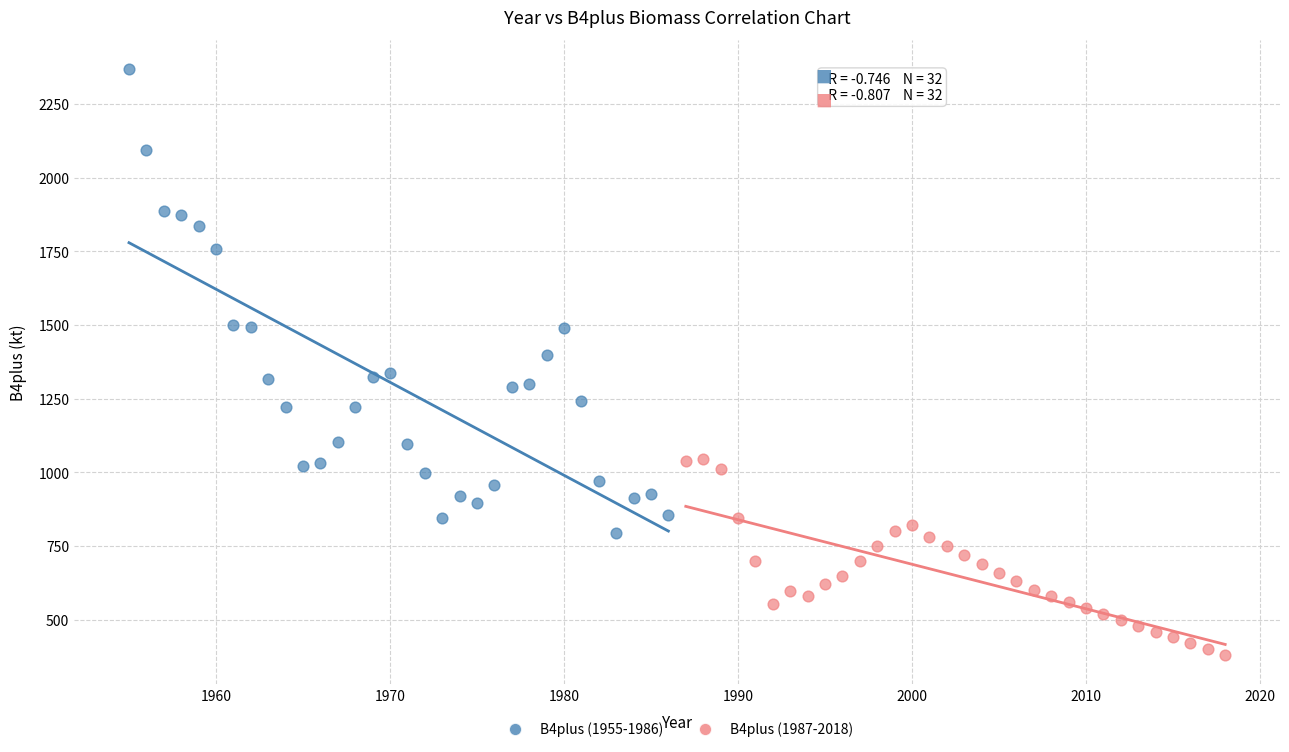

Which series reaches the minimum Y coordinate?

B4plus (1987-2018)